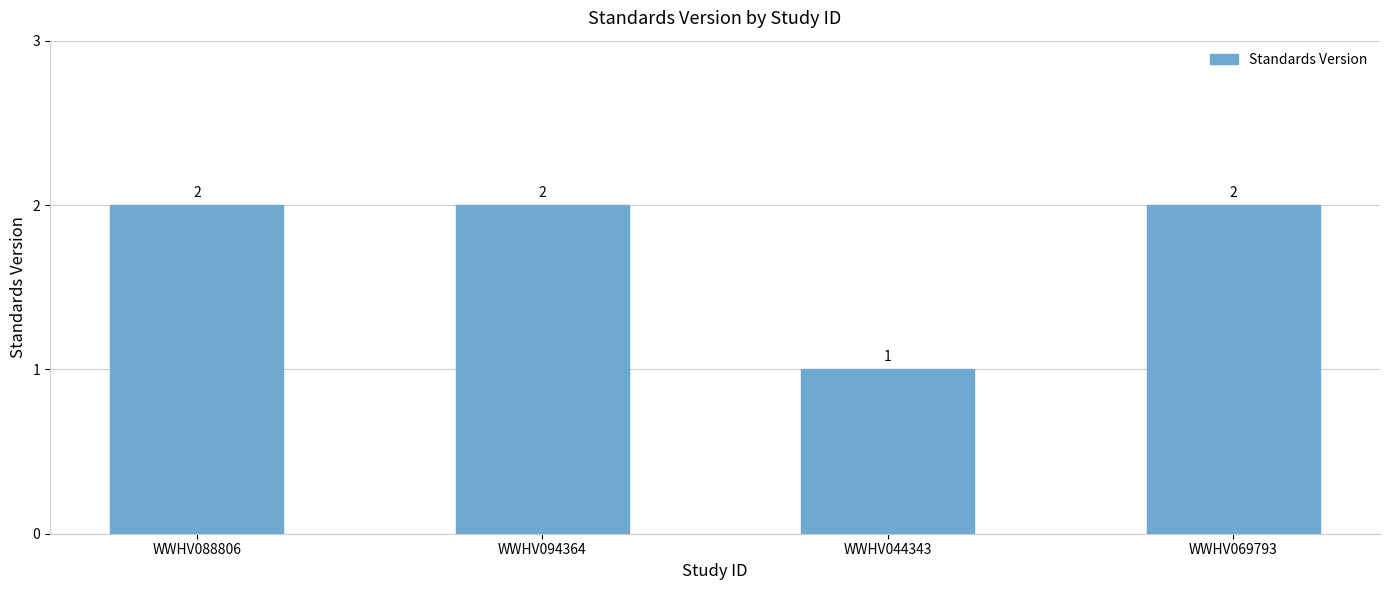

What is the difference between the maximum and minimum values?

1